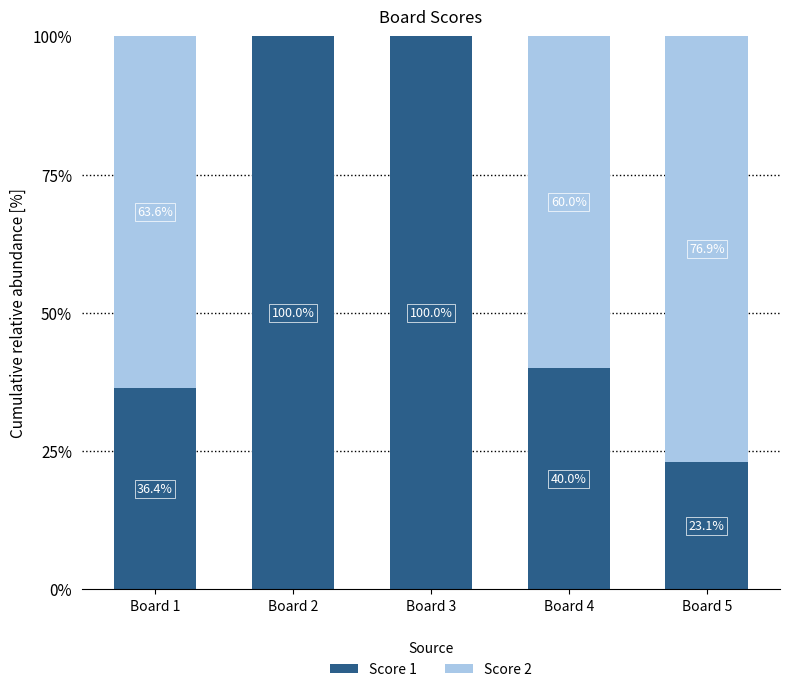

What is the maximum value for Score 1?

100.0